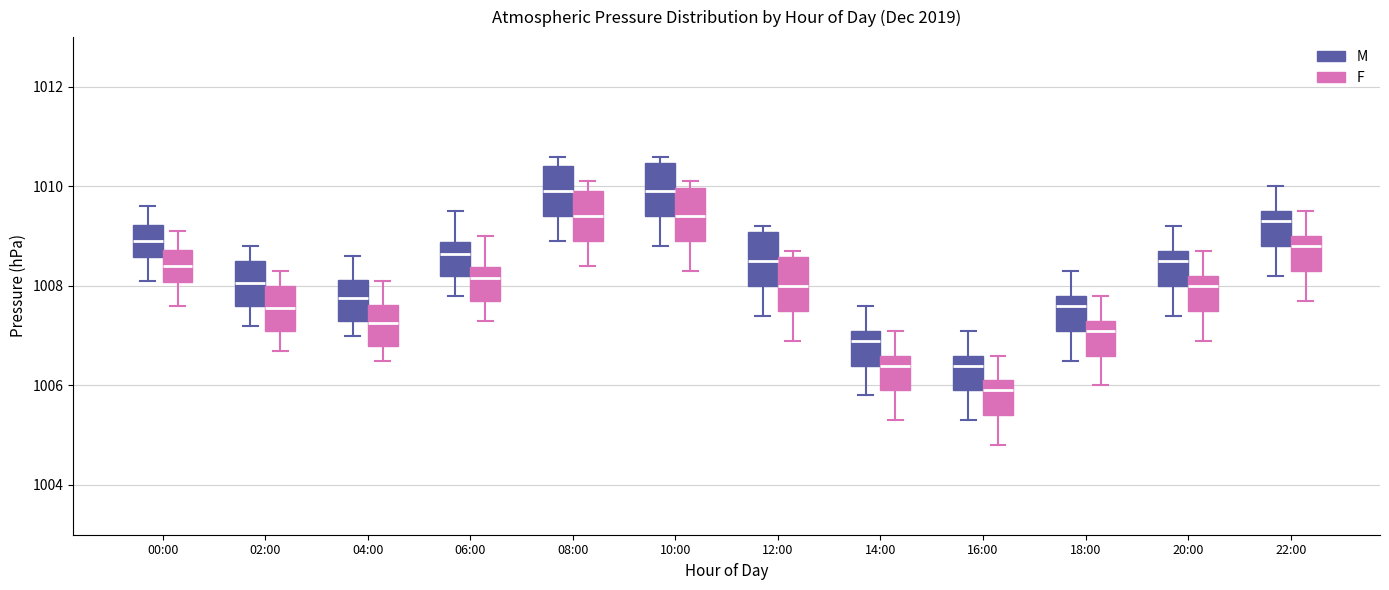

Where does the upper whisker of the box for 06:00 (M) end on the y-axis? The values are not printed on the chart, so give them approximately, as read against the axis.

1009.6